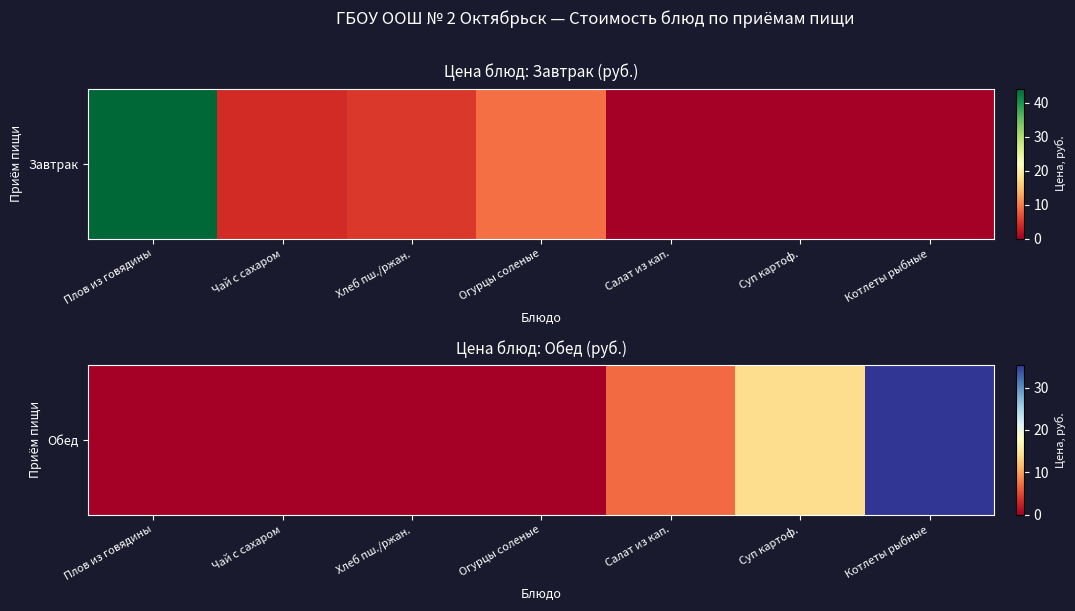

True or false: the data shows 0.0 at Плов из говядины.

True